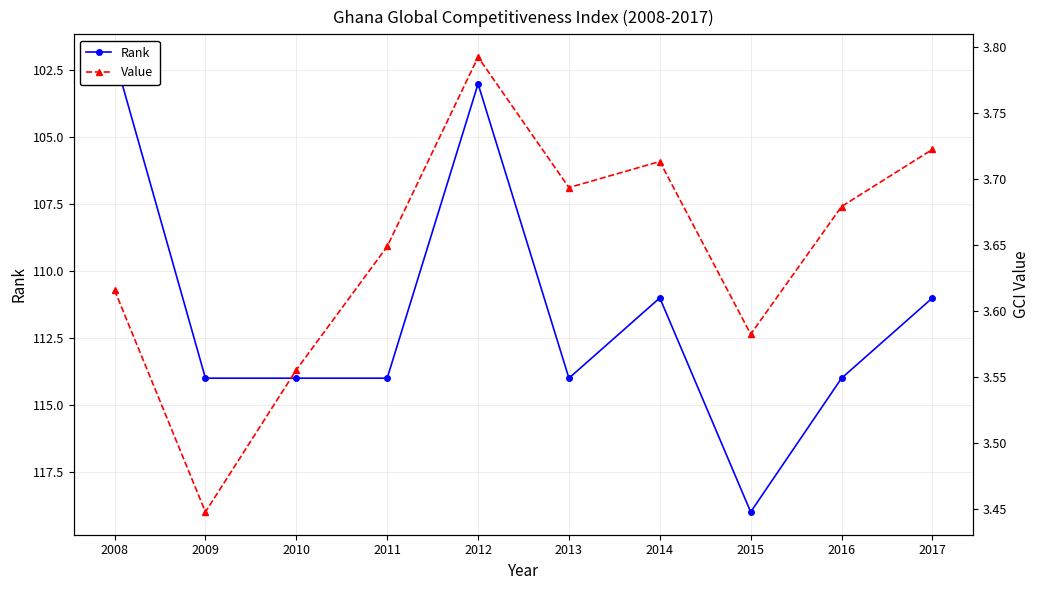

What is the sum of all Value values?

36.5